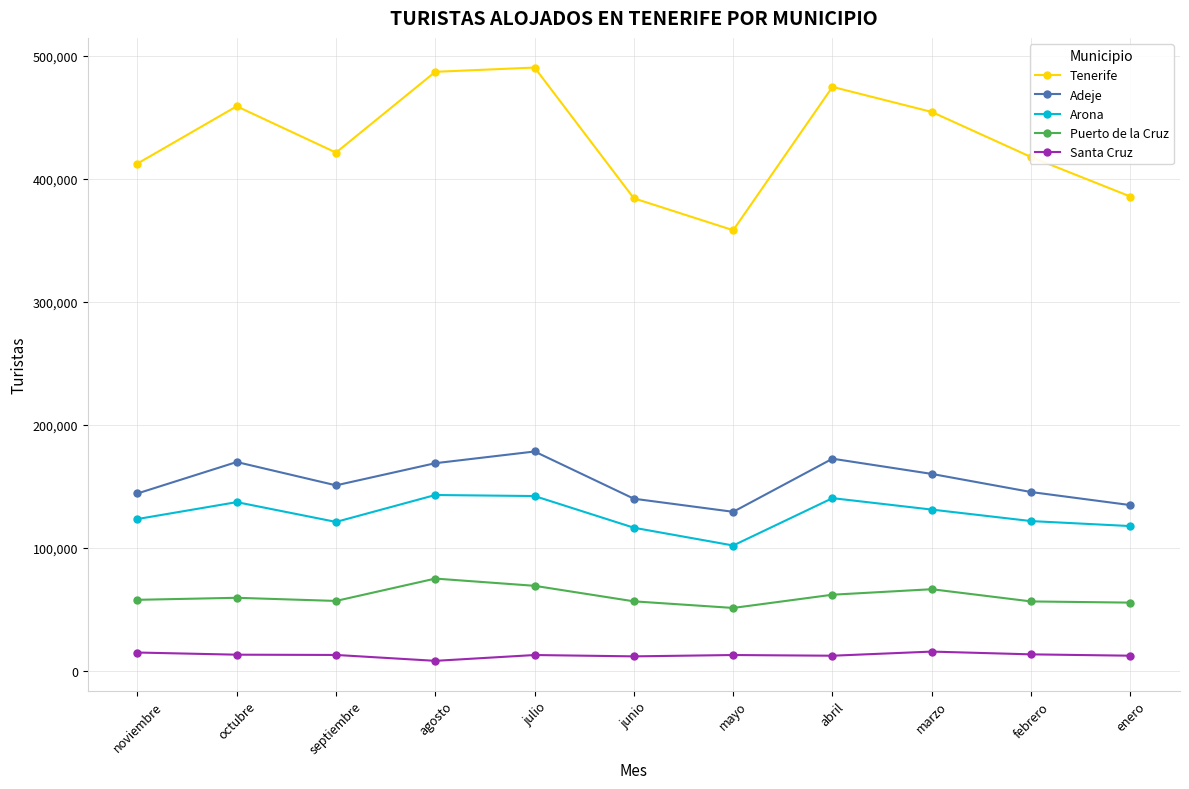

In Arona, how many points are lower than both neighbors (excluding endpoints)?

2